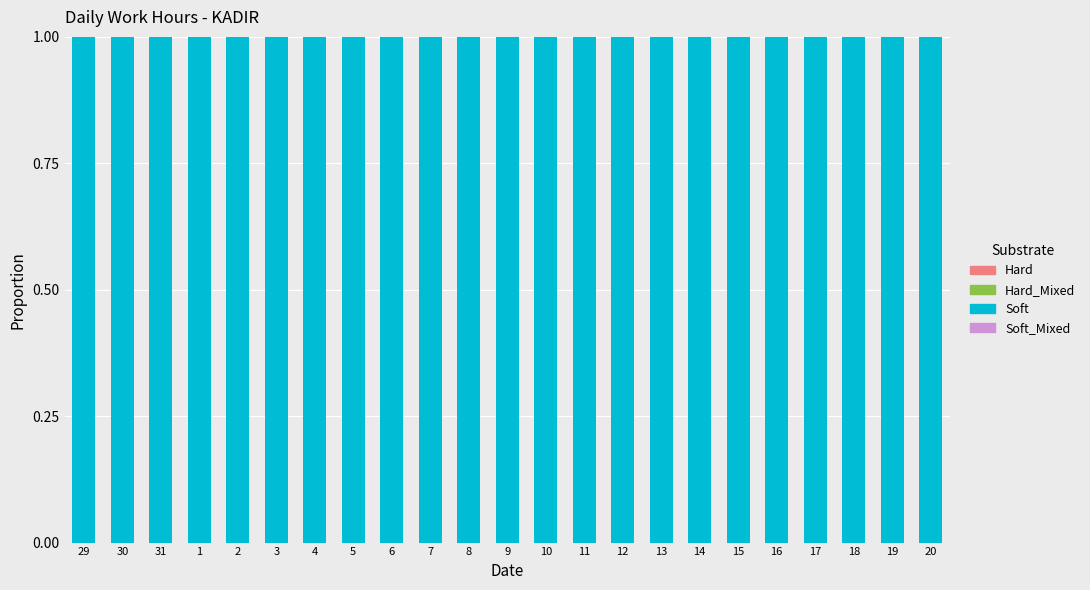

Which series changed the most between 4 and 11?

Soft_Mixed